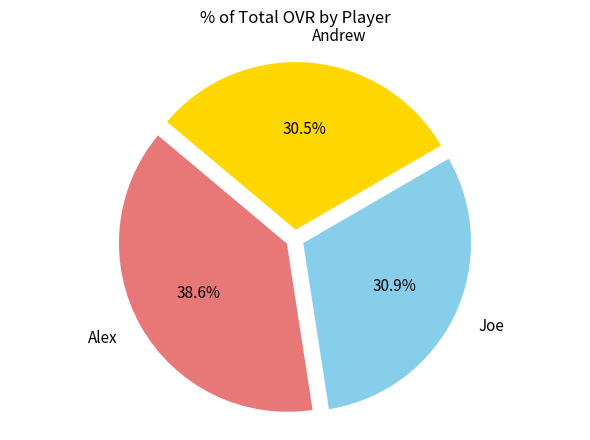

Does Andrew account for over 50% of the chart?

No